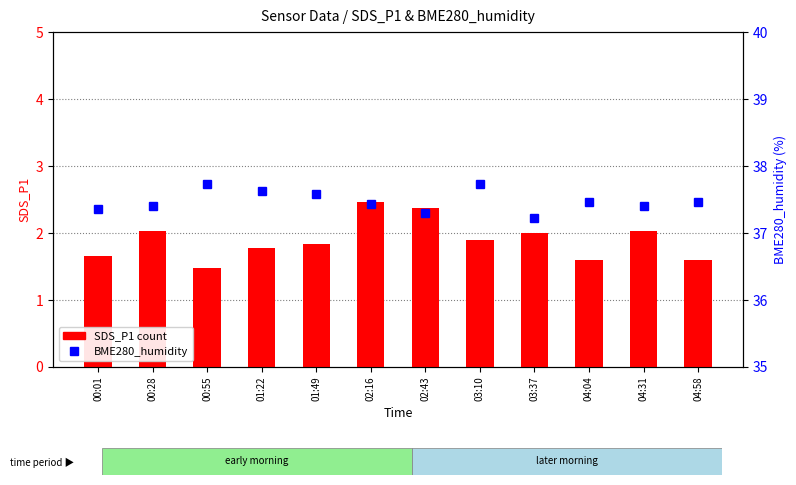

Reading right to left, transcribe all the data shown in this chart.

SDS_P1: 1.6	2.0	1.6	2.0	1.9	2.4	2.5	1.8	1.8	1.5	2.0	1.6
BME280_humidity: 37.5	37.4	37.5	37.2	37.7	37.3	37.4	37.6	37.6	37.7	37.4	37.4